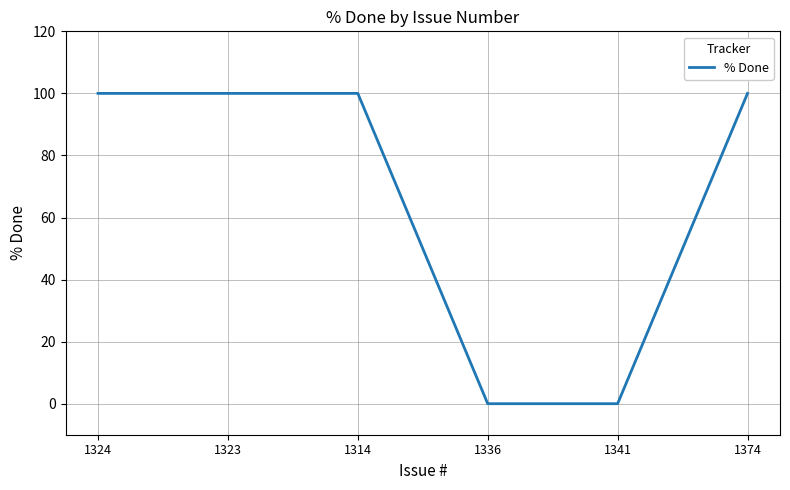

What is the sum of all values?

400